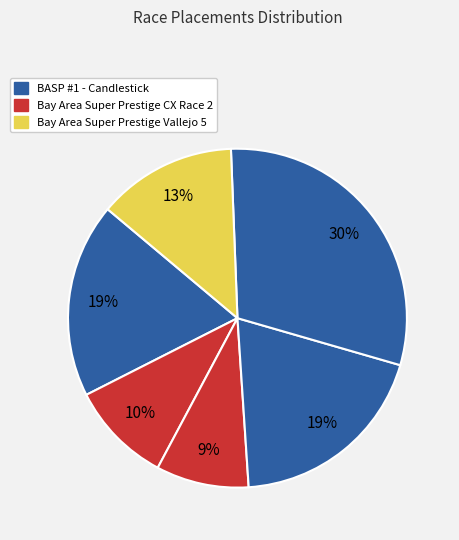

How many segments does this pie chart have?

6